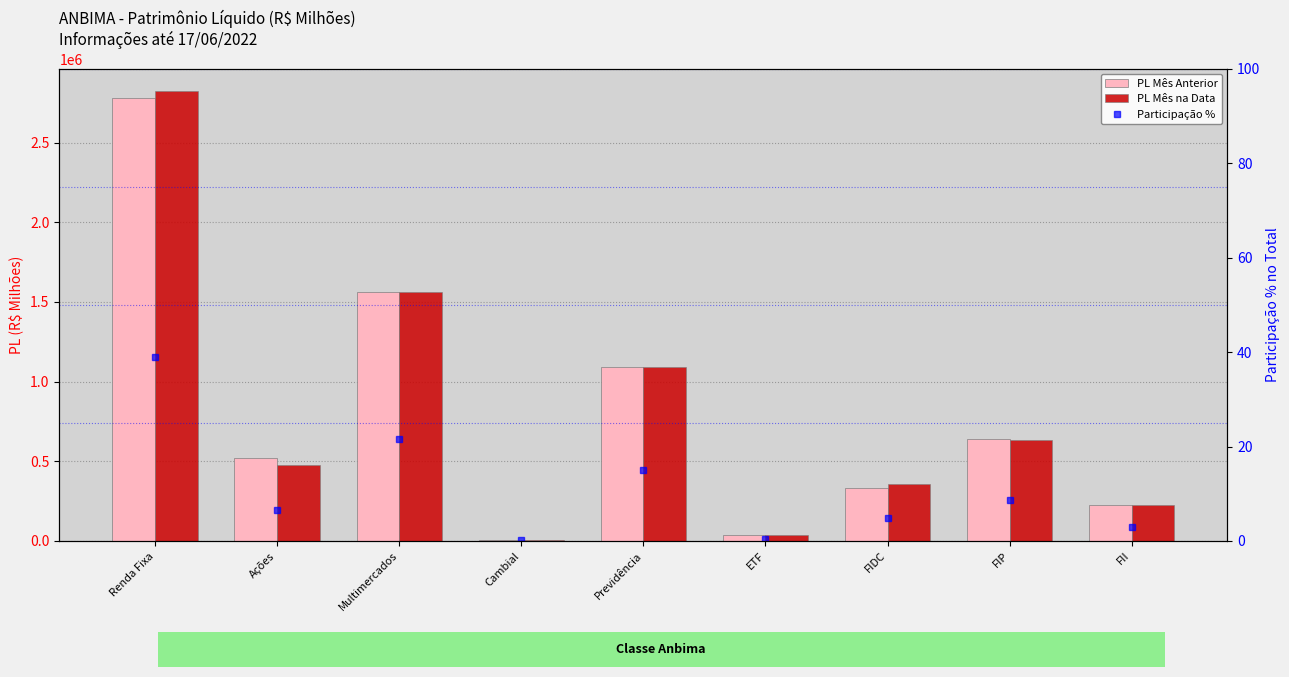

Which category has the lowest value across all series?

Cambial